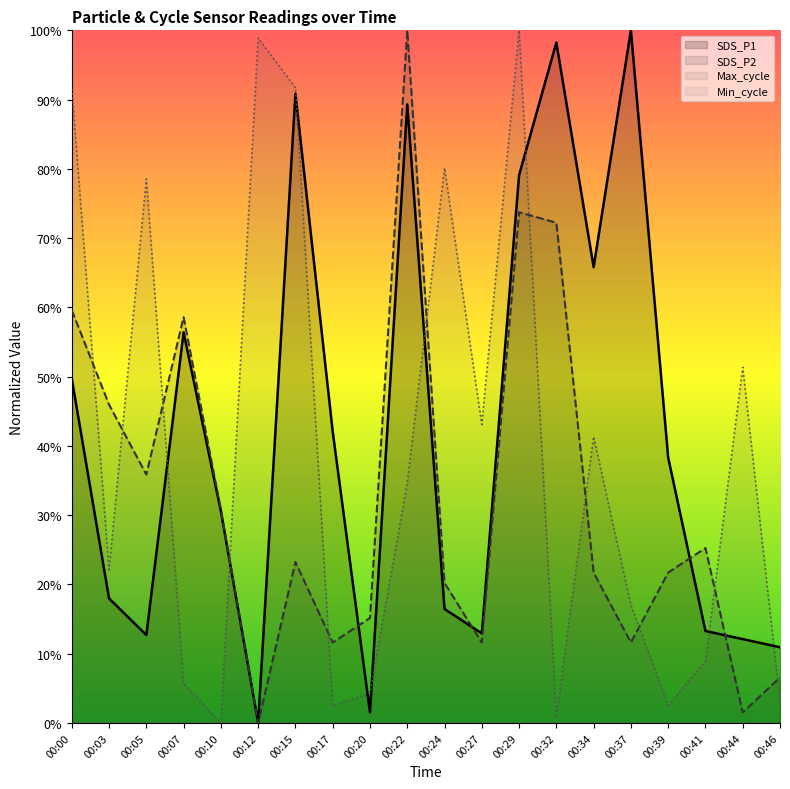

Does the chart display data point markers on the line(s)?

No